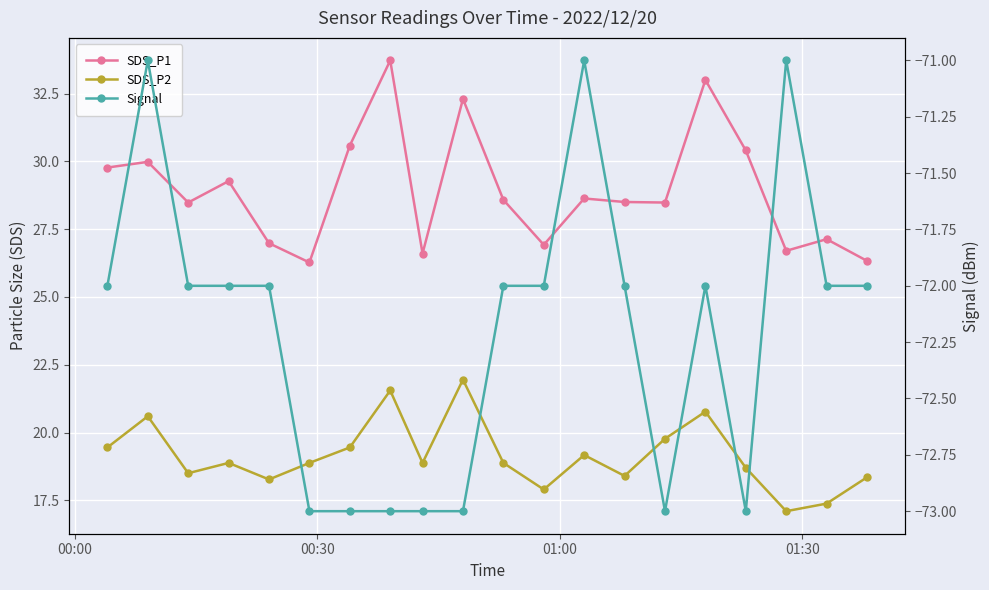

What are all the series names shown in the legend?

SDS_P1, SDS_P2, Signal